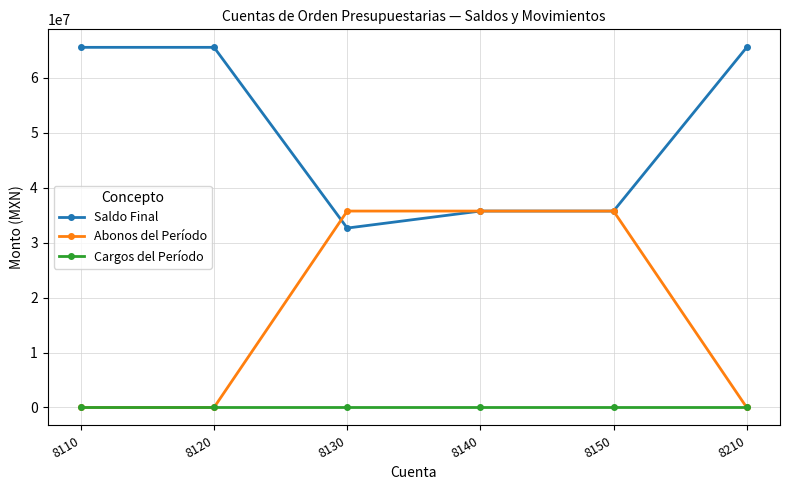

True or false: Cargos del Período and Saldo Final intersect in this chart.

False